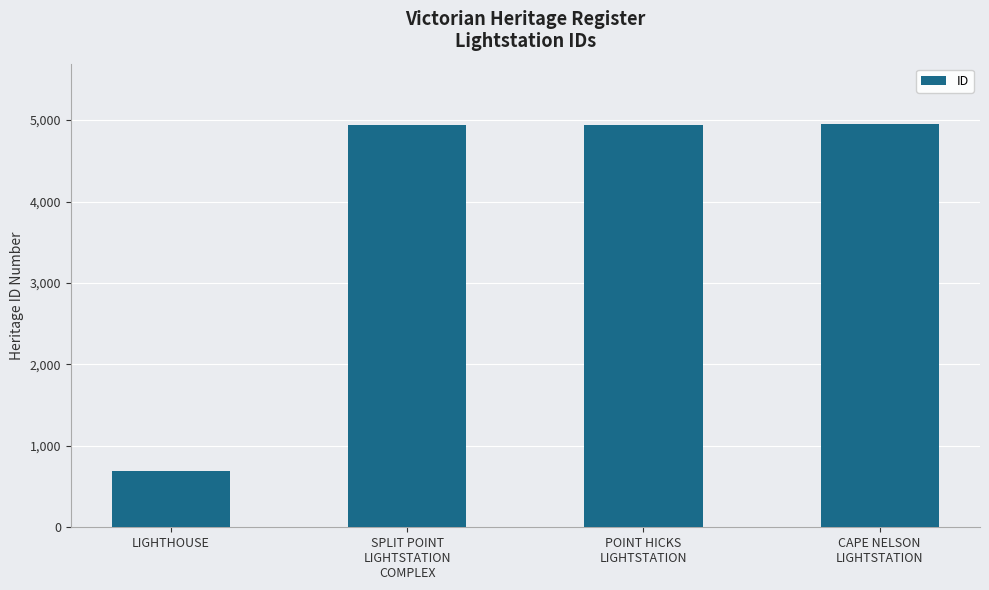

How many categories are shown in the chart?

4